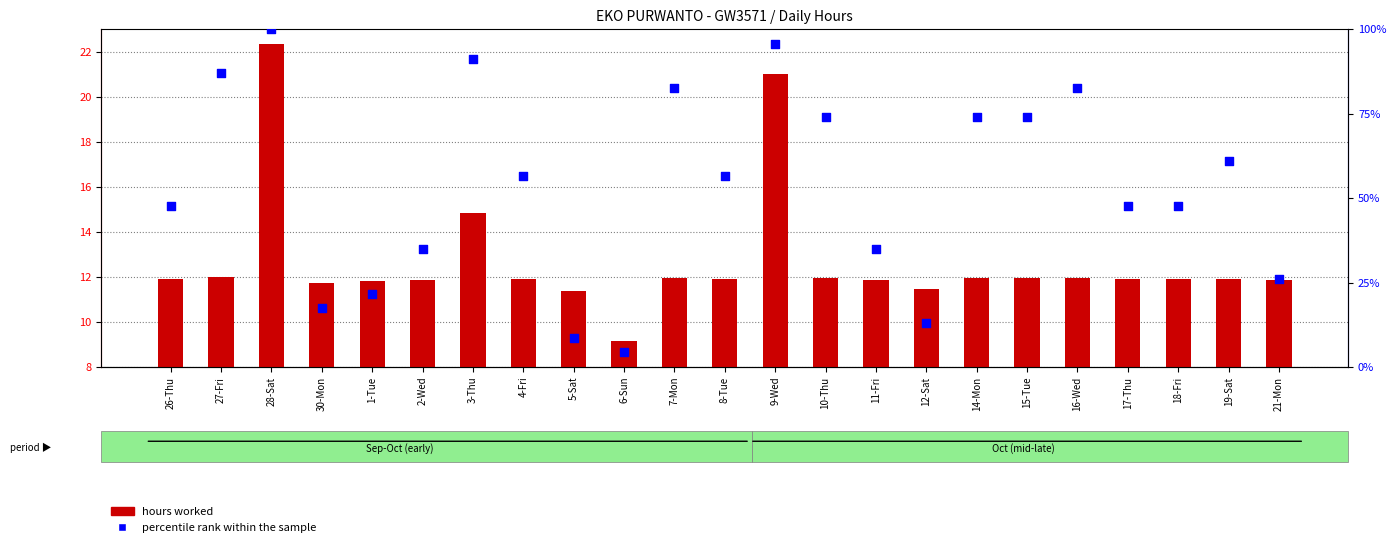

What is the total value across all series at 11-Fri?

46.7